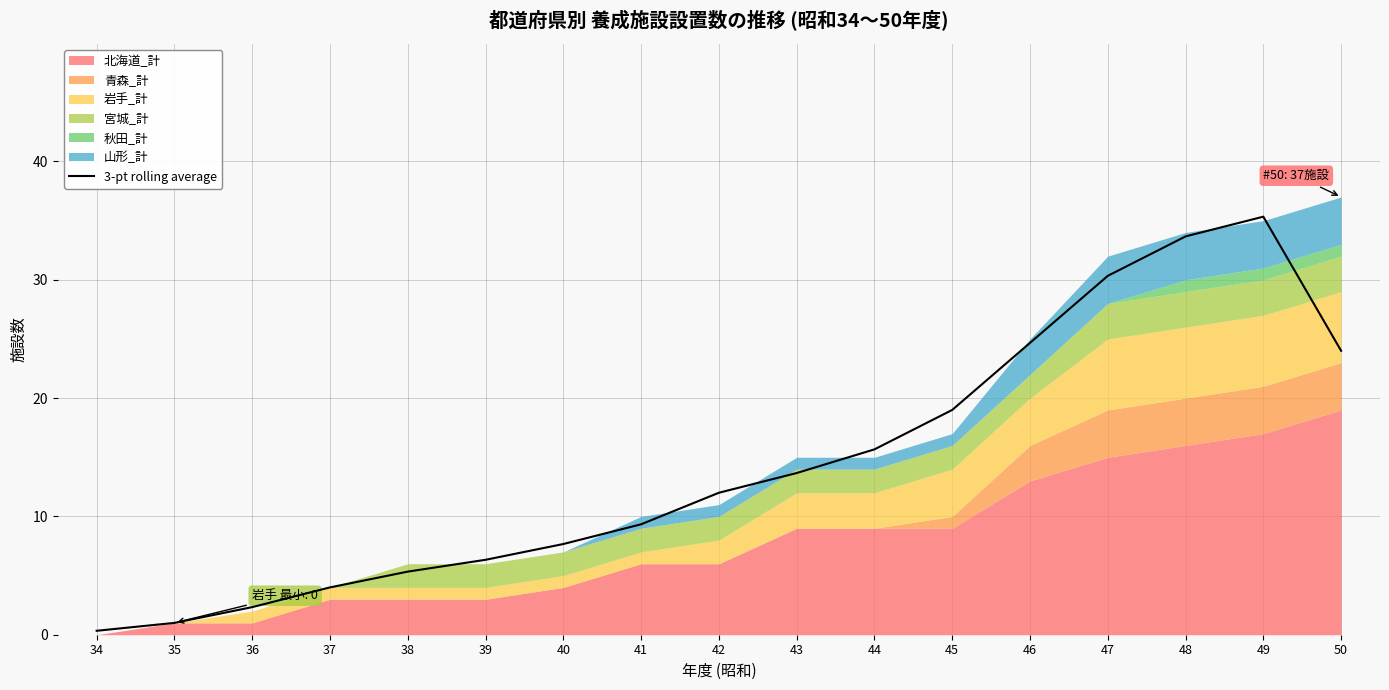

Between 46 and 36, which is larger?

46